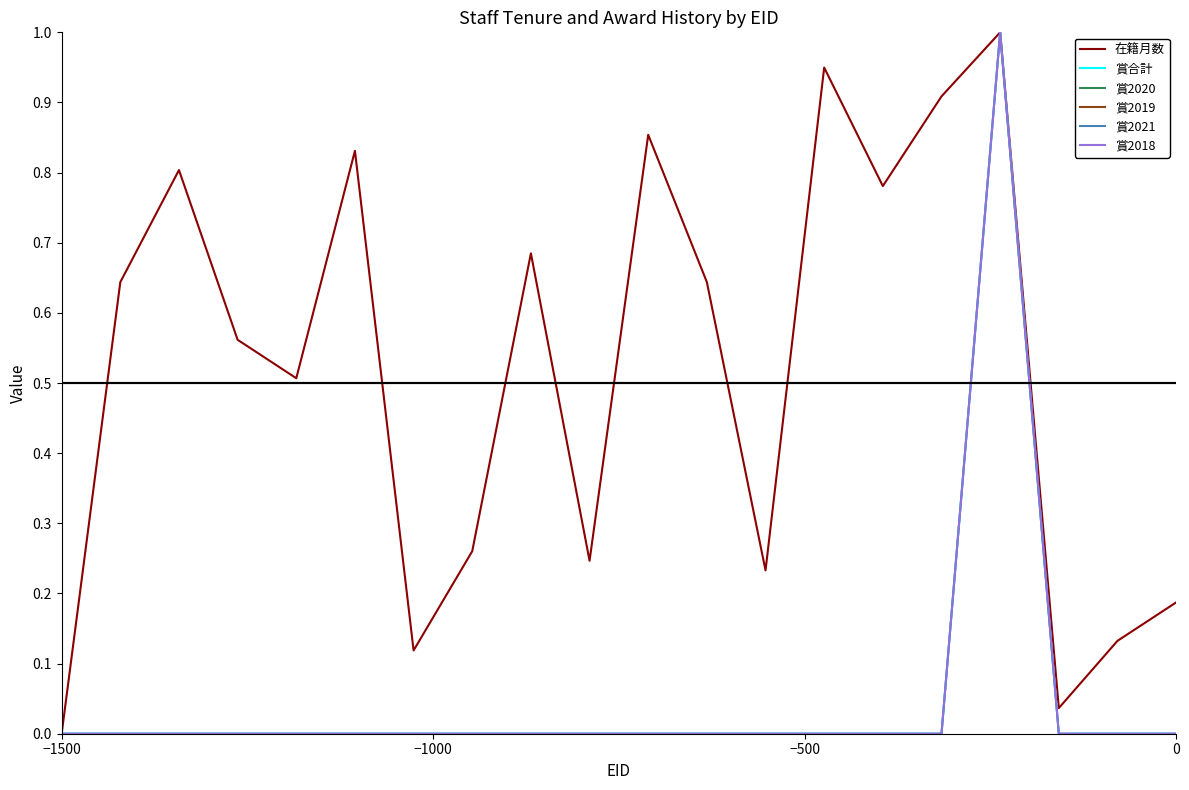

True or false: 賞合計 and 賞2019 cross at least once.

True